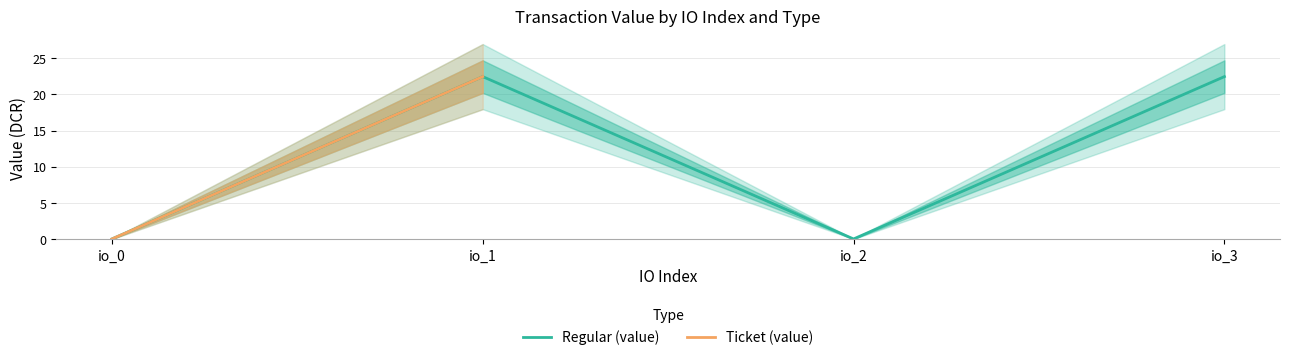

Rank the categories by value from highest to lowest.

io_1, io_3, io_0, io_2